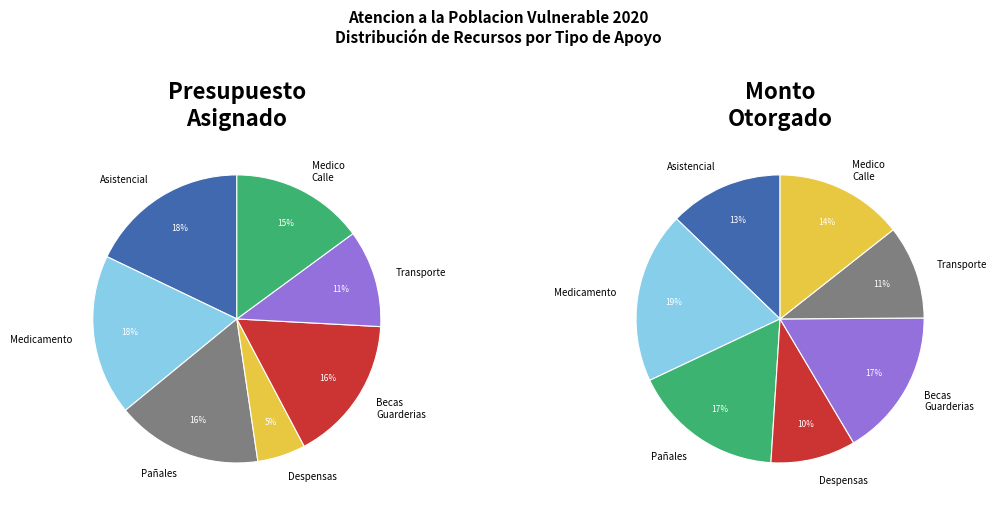

Is Apoyo Pañales the majority of the pie?

No